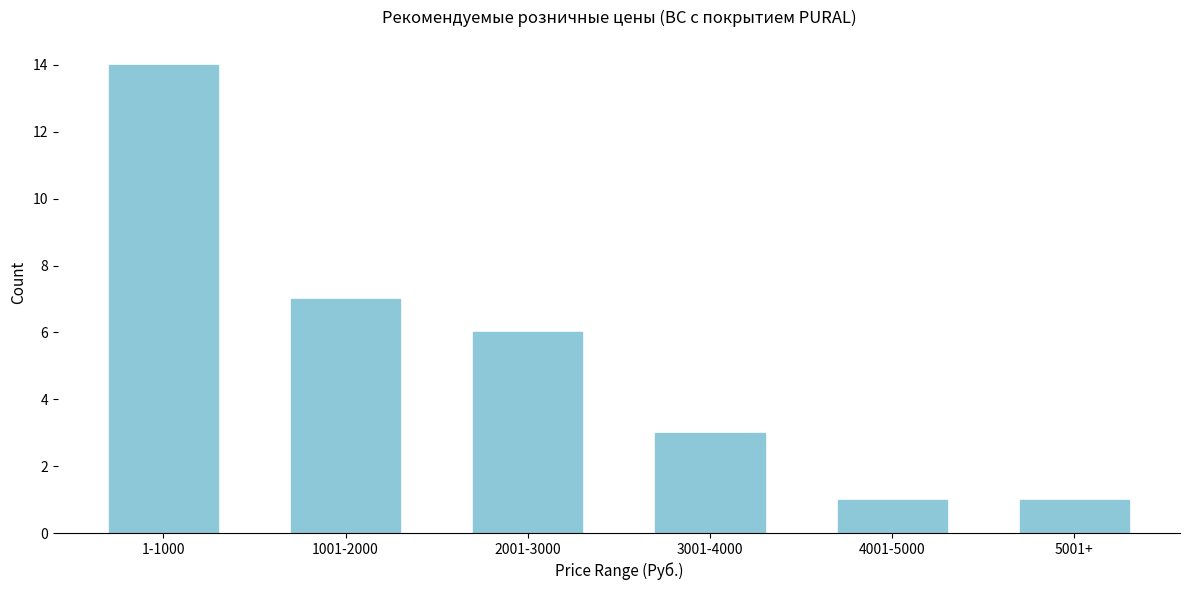

Reading left to right, what are all the values shown in this chart?

14	7	6	3	1	1